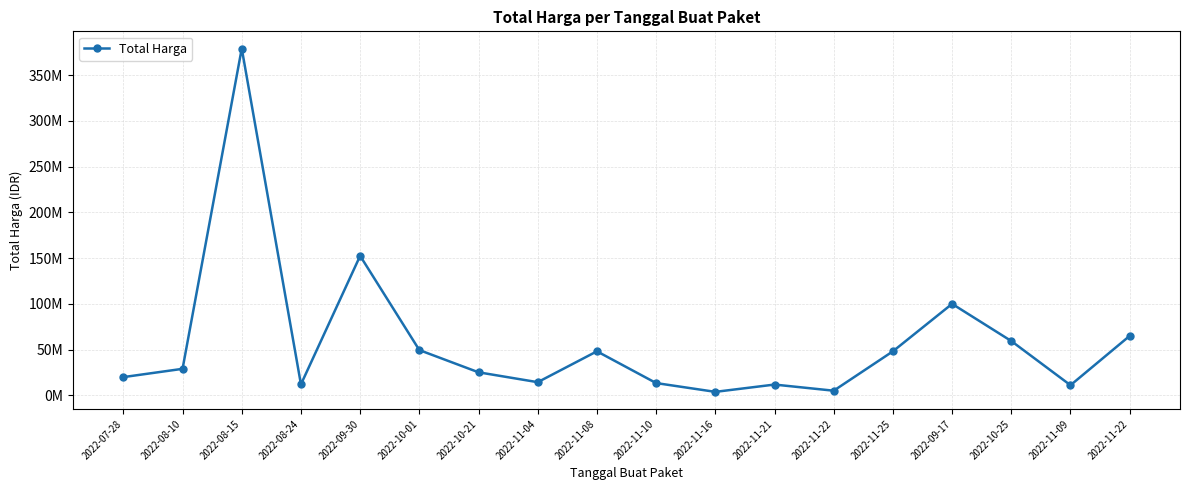

What is the change in value from 2022-08-24 to 2022-10-21?

+13200000